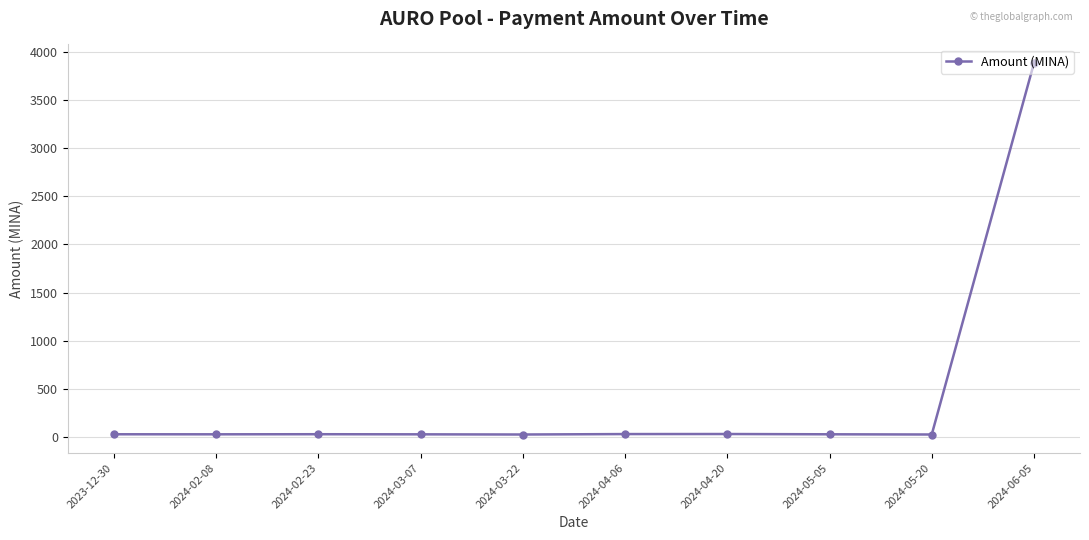

Is it true that the value at 2024-06-05 is 3882.1?

True